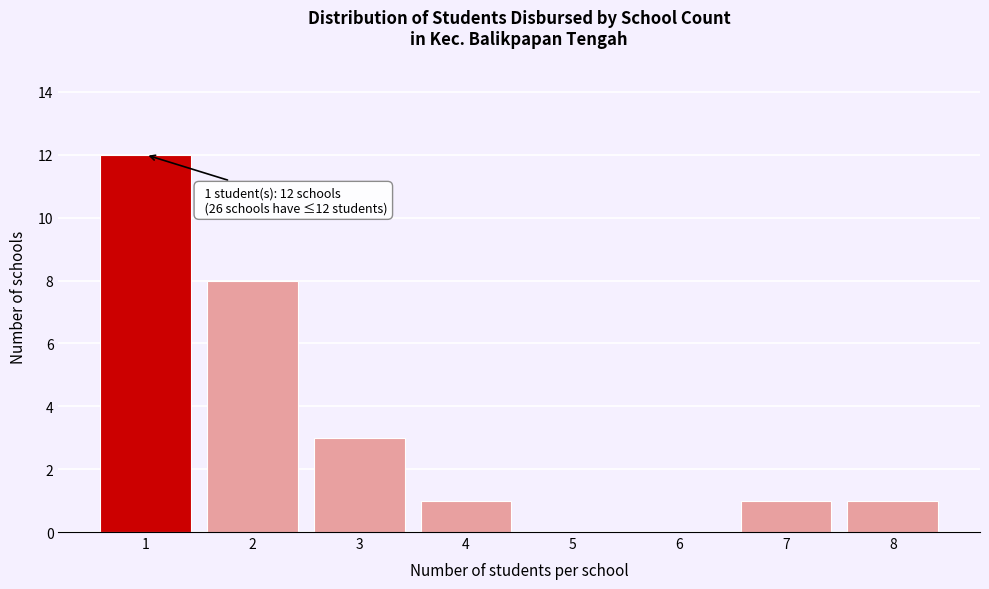

Reading left to right, transcribe all the data shown in this chart.

1=12	2=8	3=3	4=1	5=0	6=0	7=1	8=1